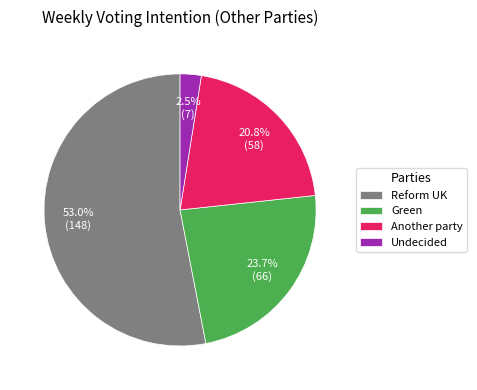

Which has a higher value, Undecided or Reform UK?

Reform UK